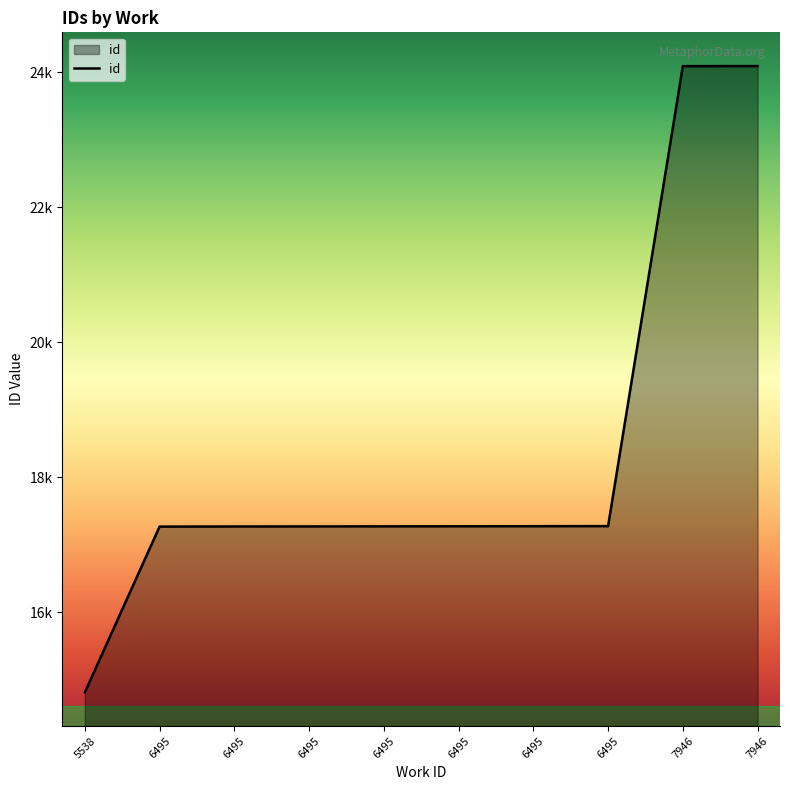

What is the minimum value shown in the chart?

14810